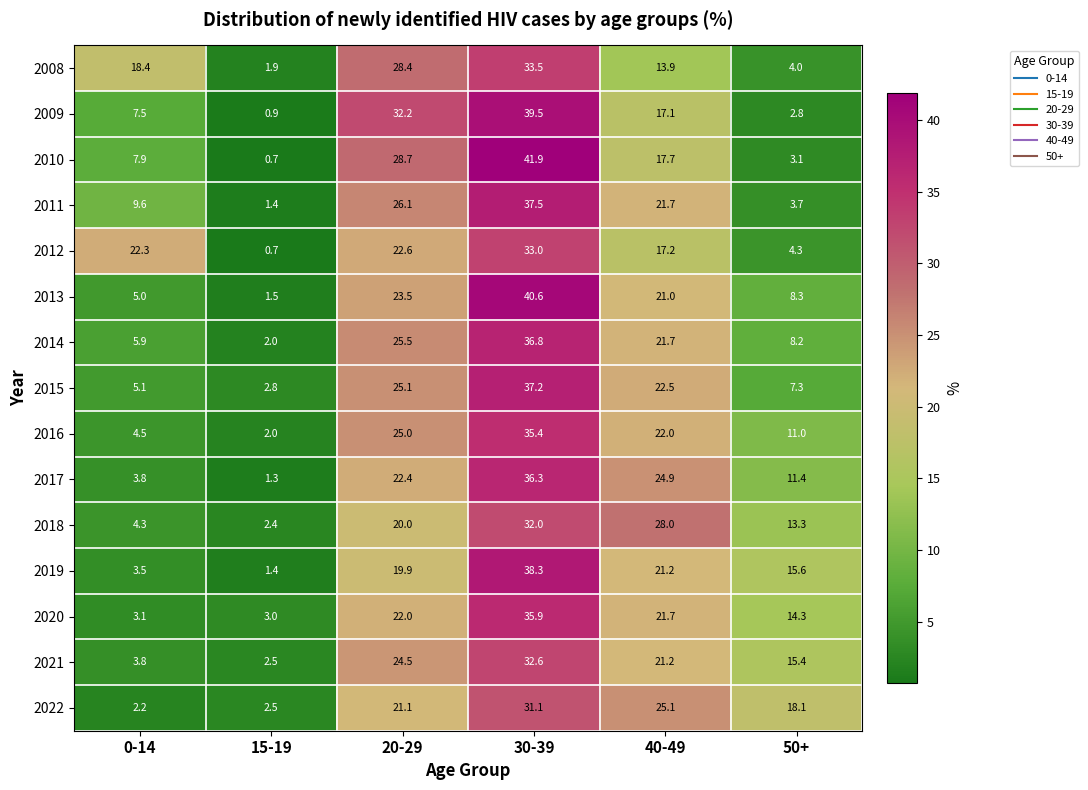

What is the total value across all series at 40-49?

316.9